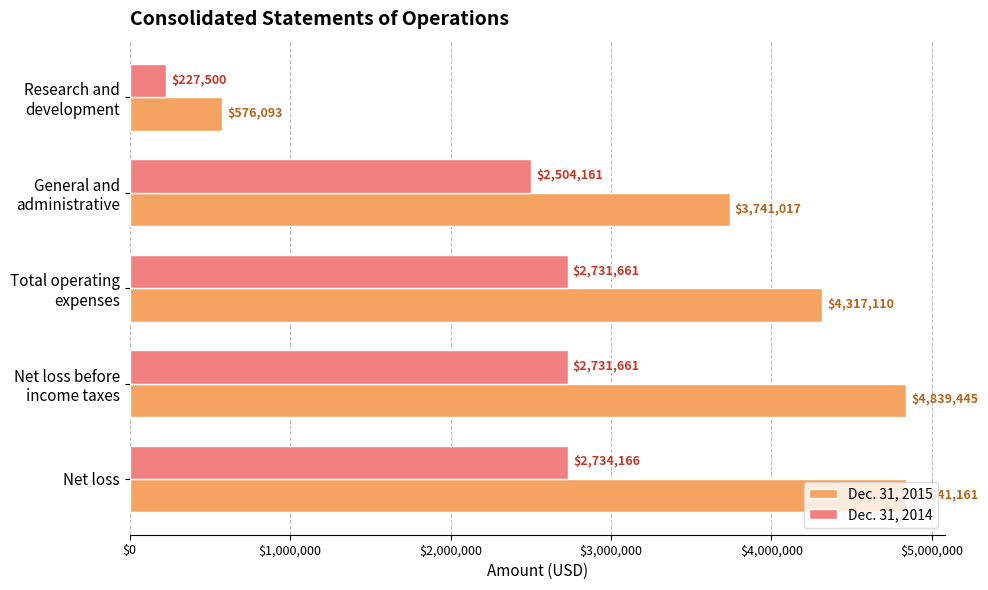

At how many categories does at least one series exceed 779507?

4